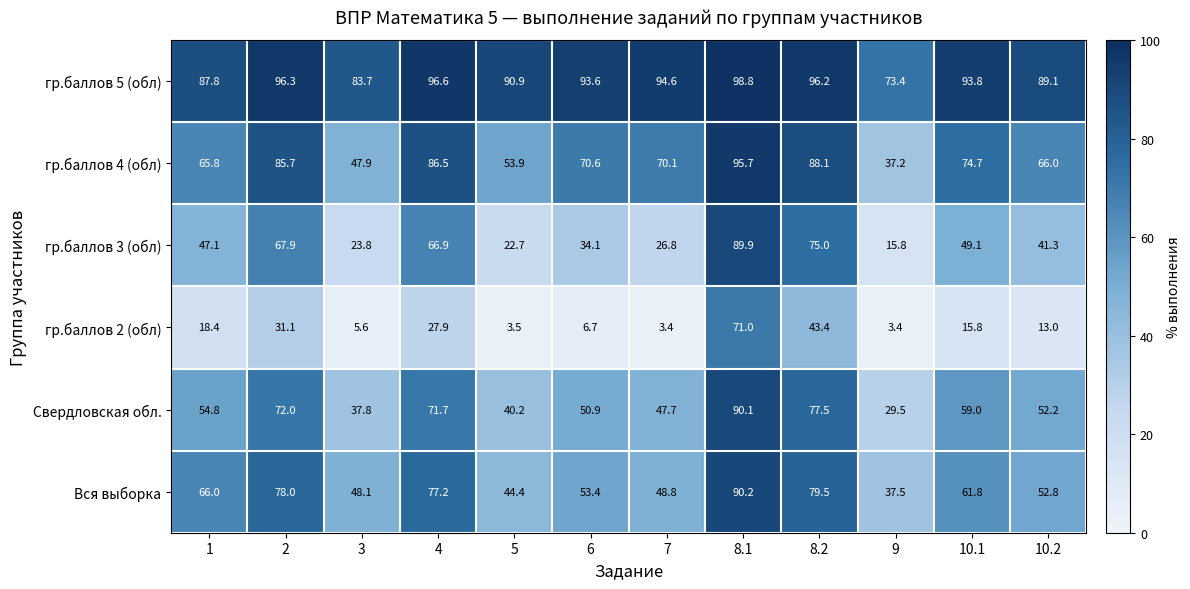

What is the maximum value shown in the chart?

98.8